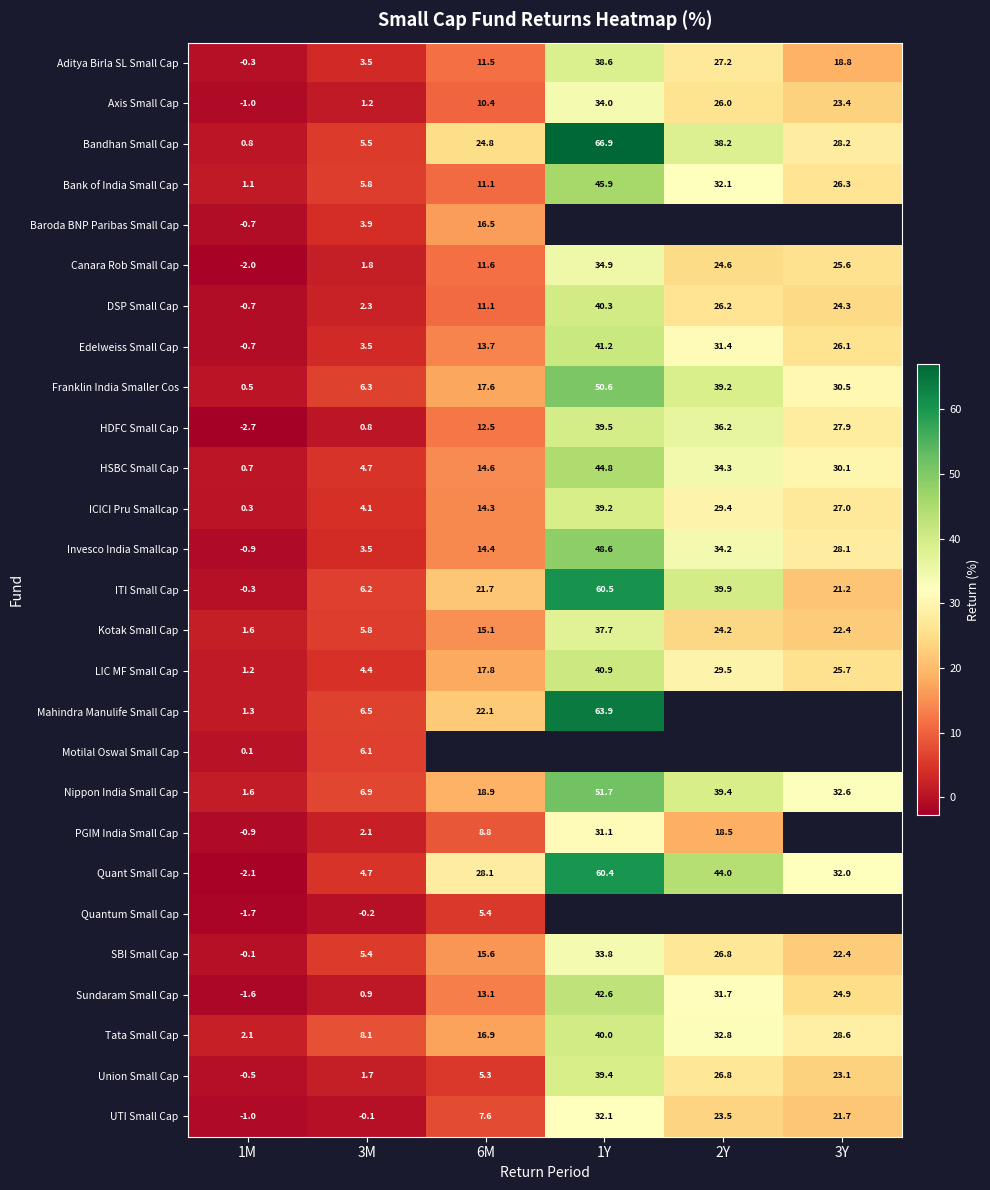

Is the value of Baroda BNP Paribas Small Cap at 6M greater than the value of ITI Small Cap at 3M?

Yes